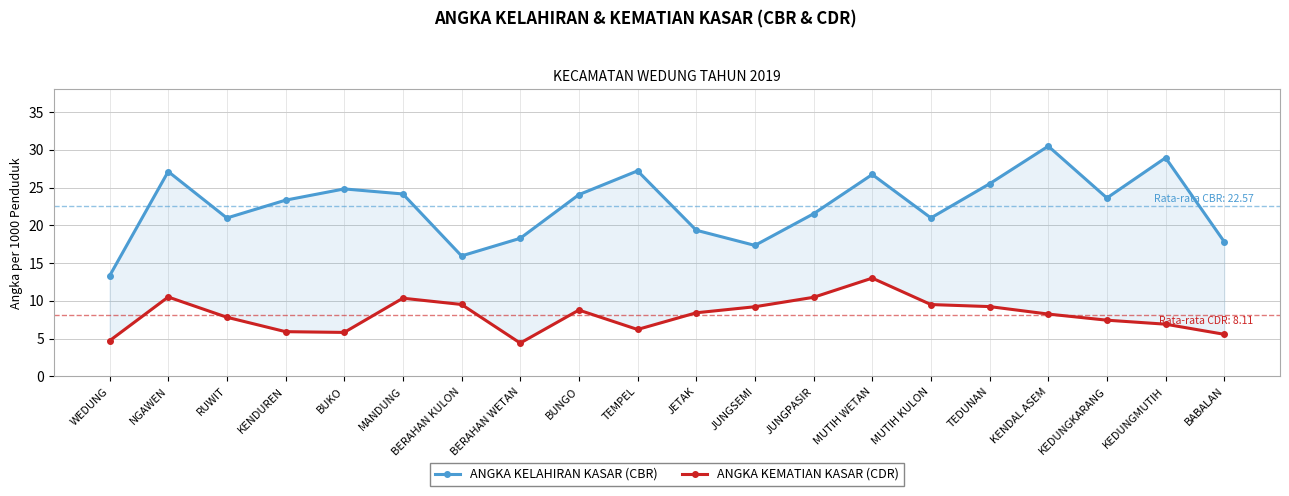

What is the difference between the maximum and minimum values in the ANGKA KELAHIRAN KASAR (CBR) series?

17.2